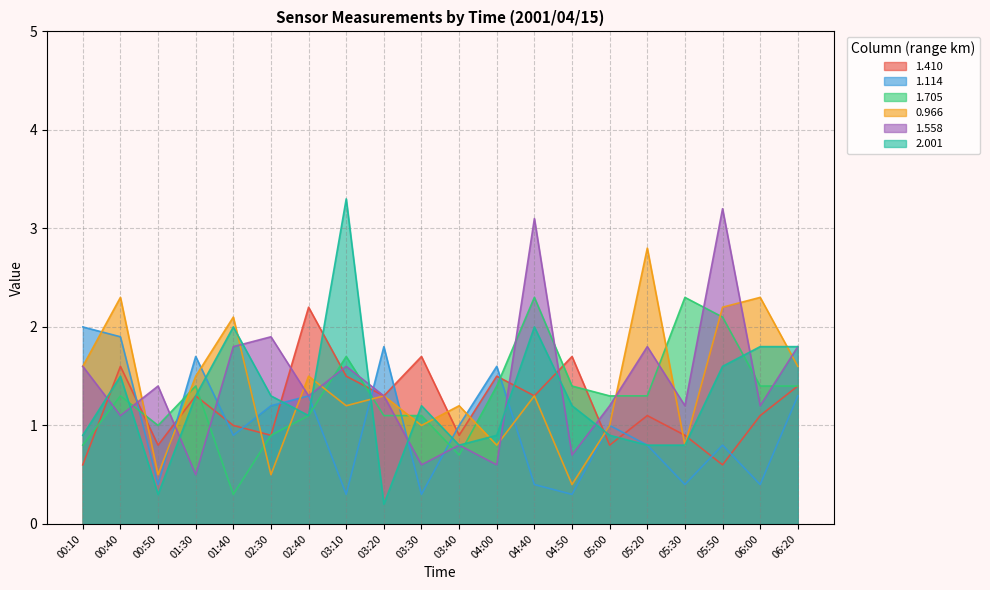

How many data points in 0.966 are less than 1?

5